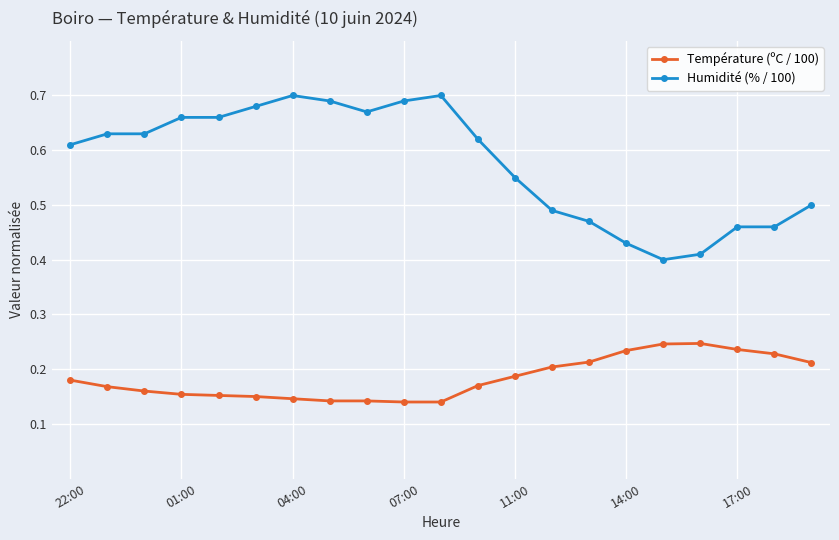

True or false: Température (ºC / 100) and Humidité (% / 100) cross at least once.

False